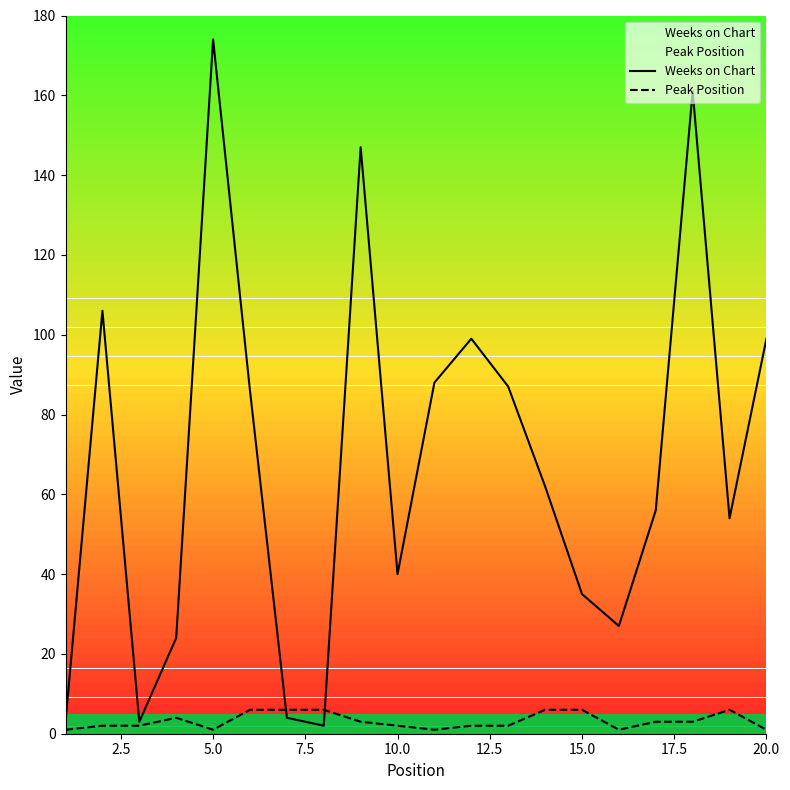

At how many categories does at least one series exceed 164?

1